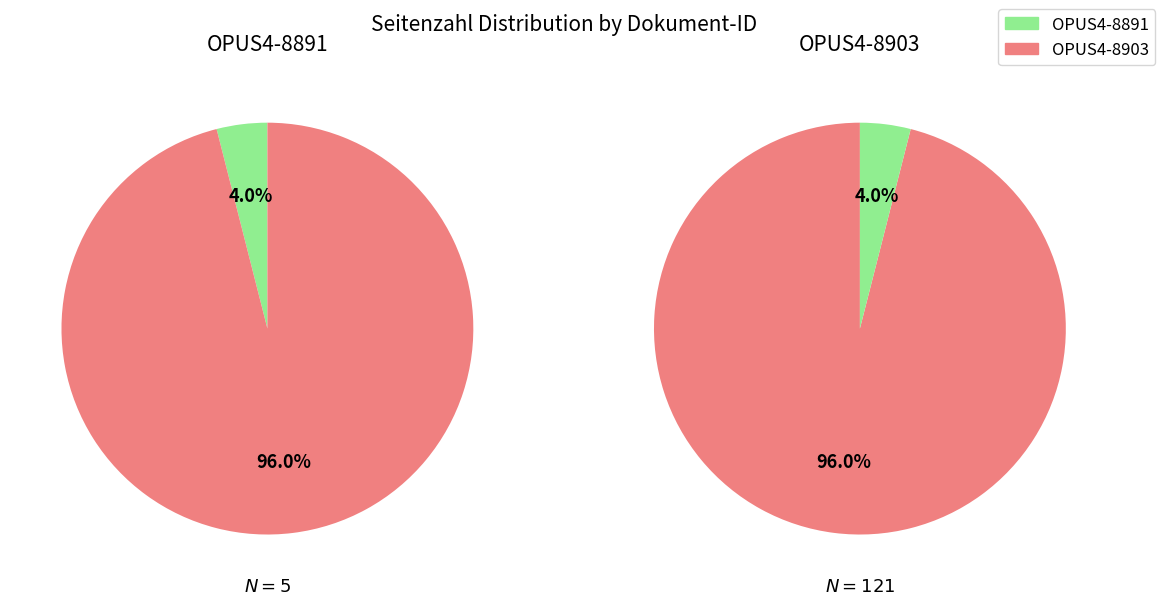

What percentage is the OPUS4-8891 slice, to the nearest percent?

4%